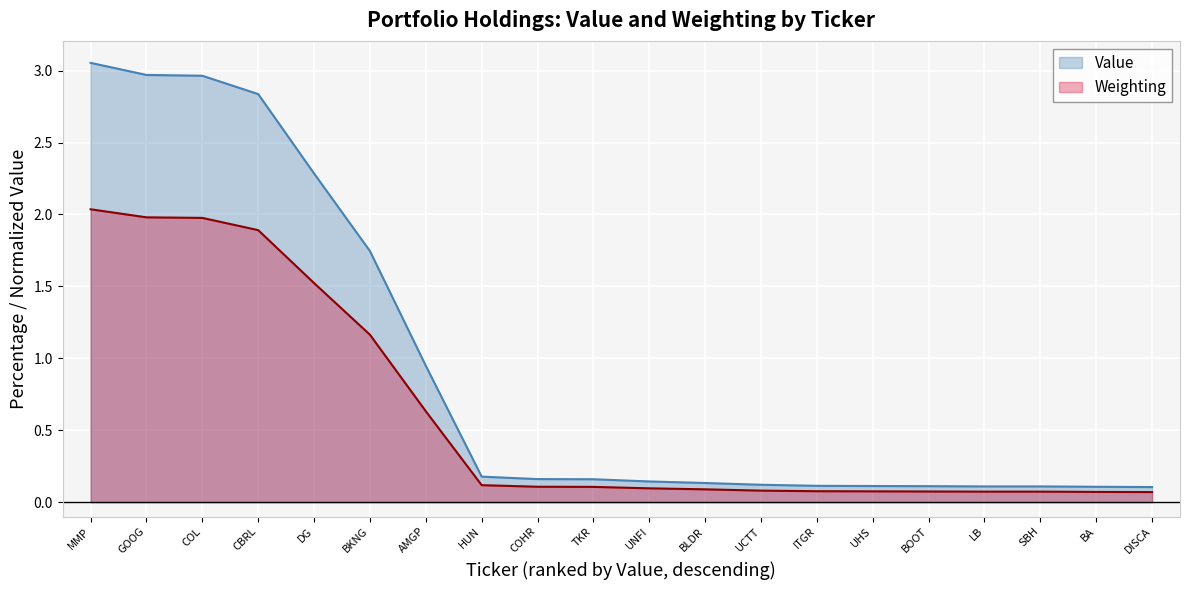

What is the sum of the Value values at ITGR and DG?

2.4